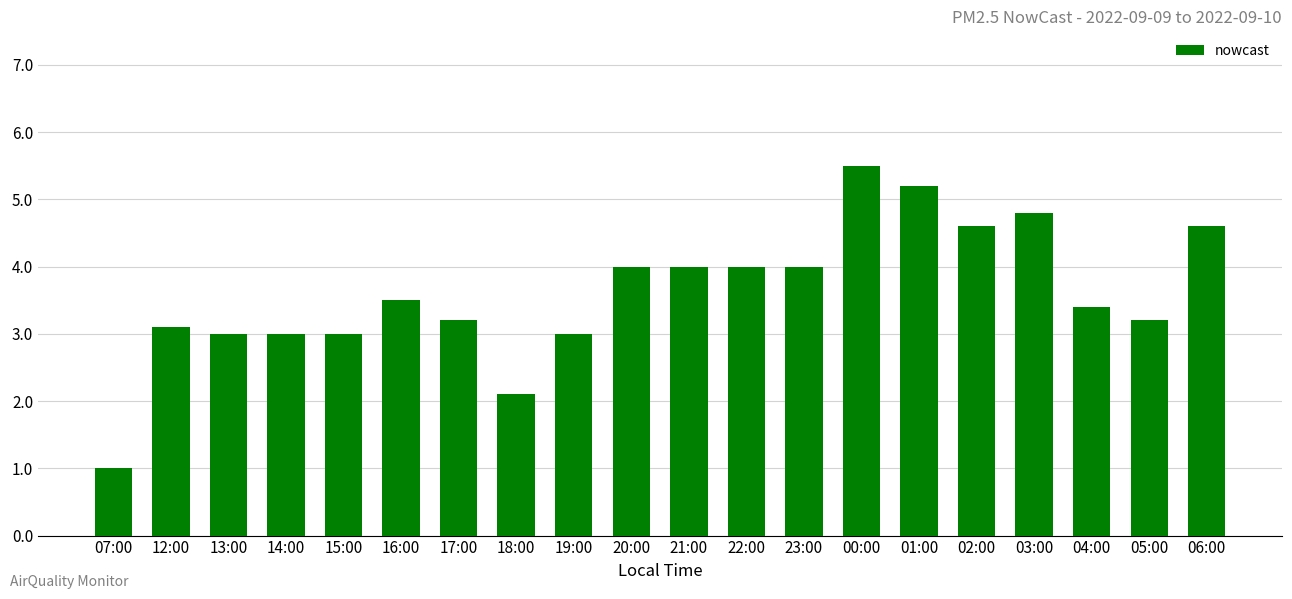

What position from the right is 14:00?

17